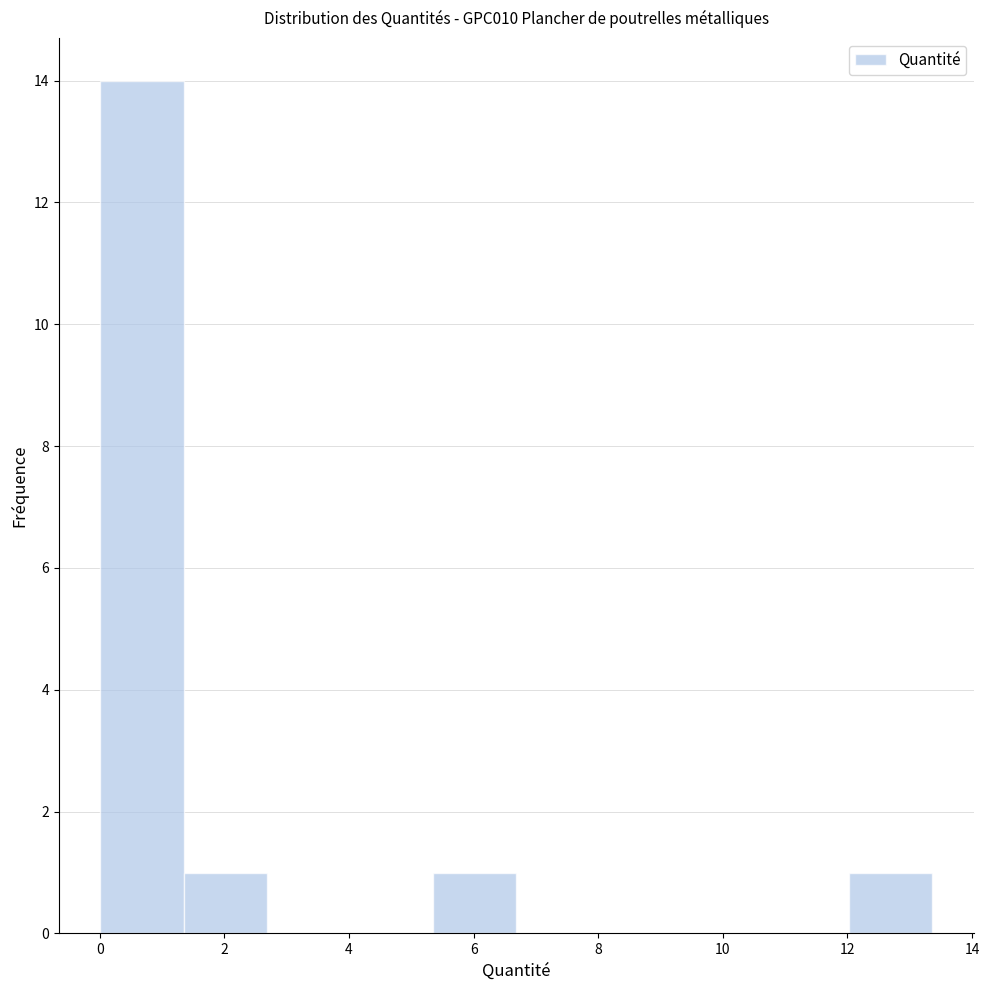

Reading left to right, list every bar in this chart as the range it spans on the x-axis followed by its height. Neither the bar edges nor the heights are printed on the chart, so give them approximately, as read against the axes.

0.0 to 1.4: 14
1.4 to 2.6: 1
2.6 to 4.0: 0
4.0 to 5.4: 0
5.4 to 6.6: 1
6.6 to 8.0: 0
8.0 to 9.4: 0
9.4 to 10.6: 0
10.6 to 12.0: 0
12.0 to 13.4: 1